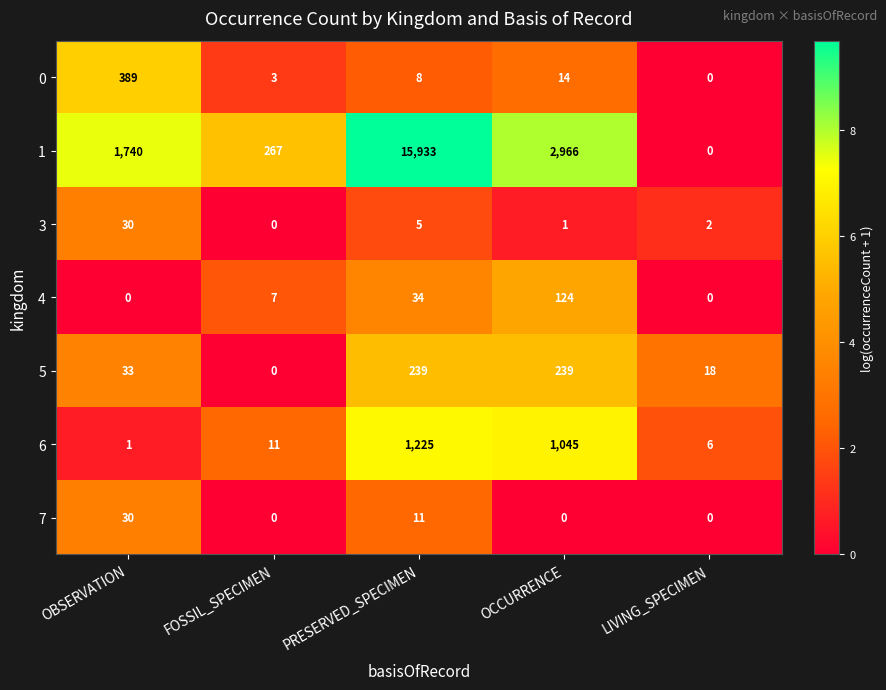

Which series has the widest spread of values?

1